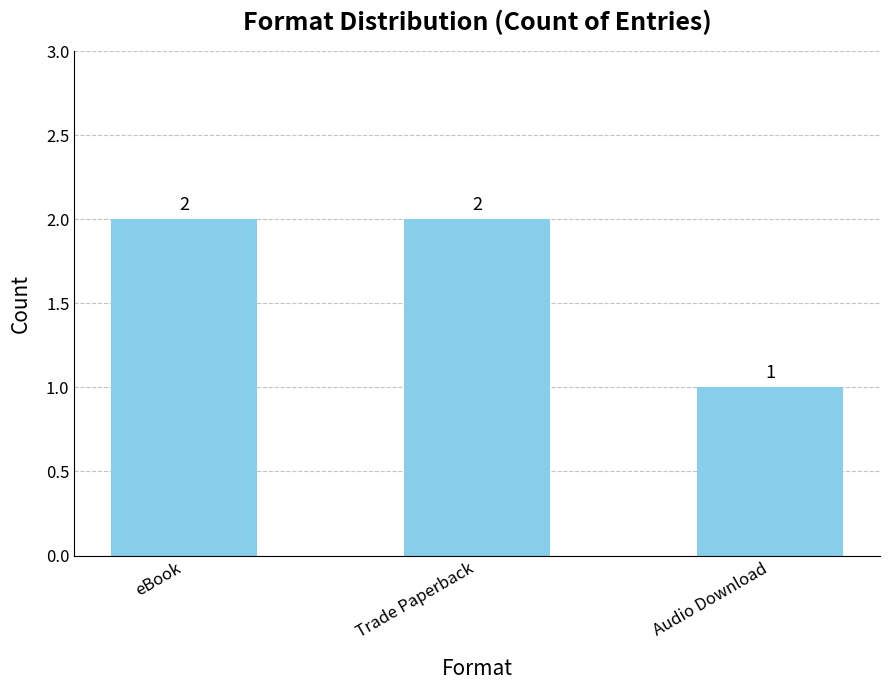

What is the greatest value displayed?

2